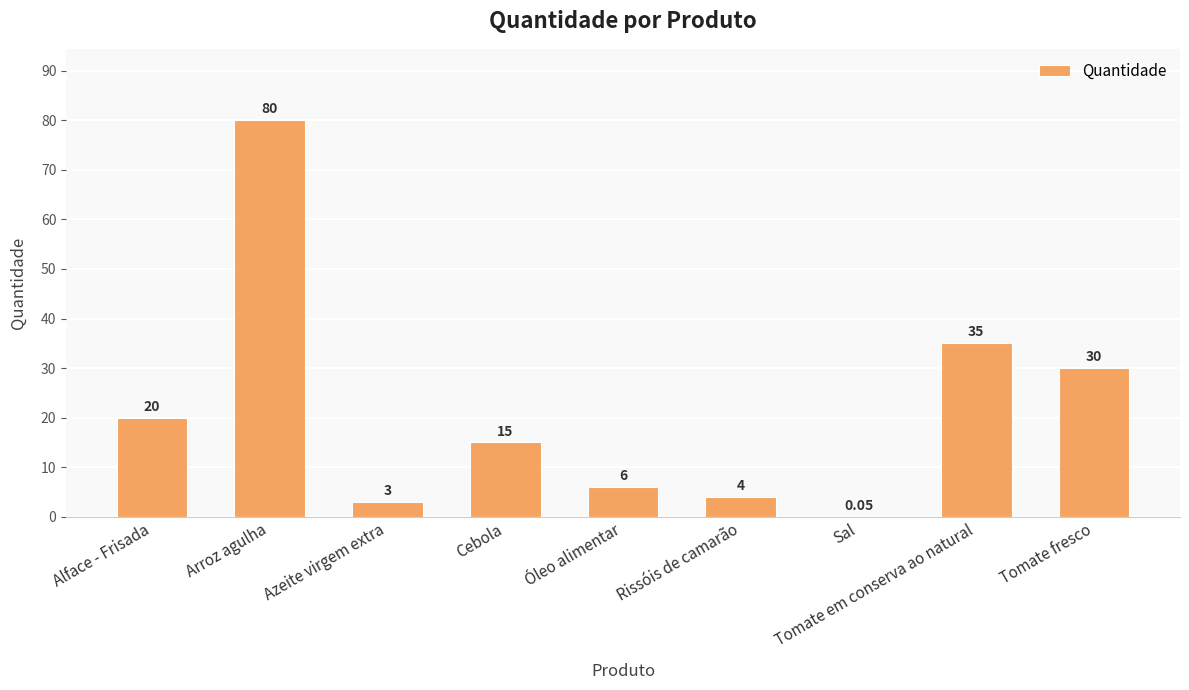

At which label is the value closest to 40?

Tomate em conserva ao natural